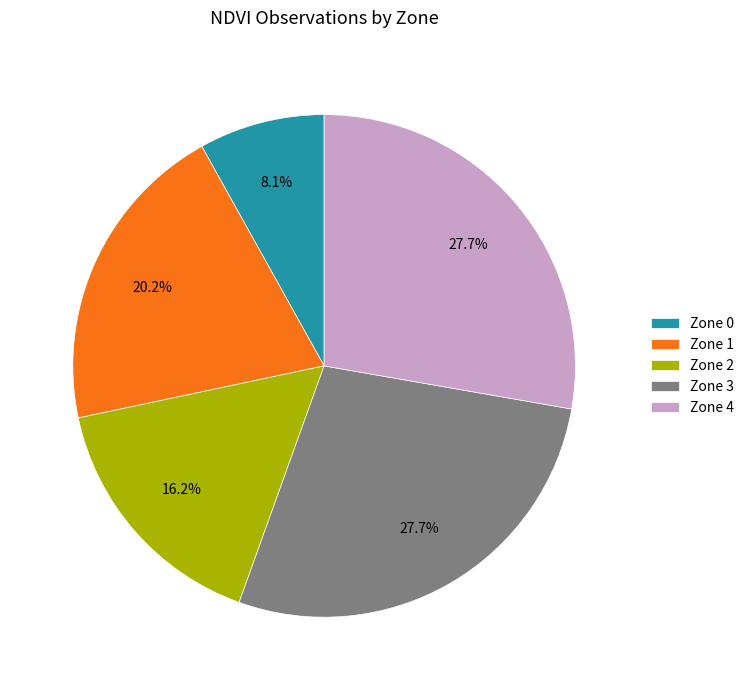

Which has a higher value, Zone 0 or Zone 1?

Zone 1